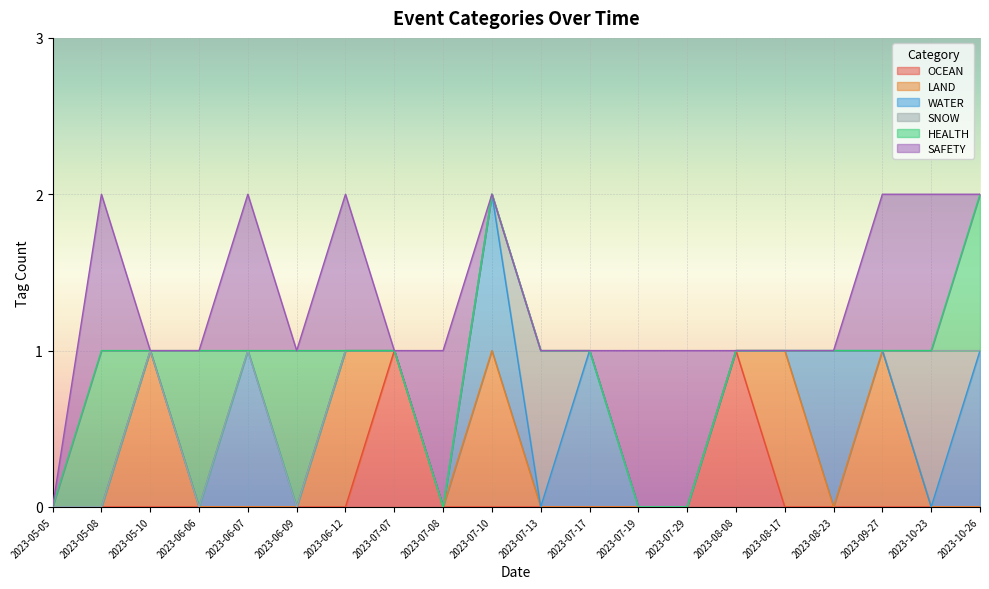

Between 2023-05-05 and 2023-07-08, which is larger?

2023-05-05